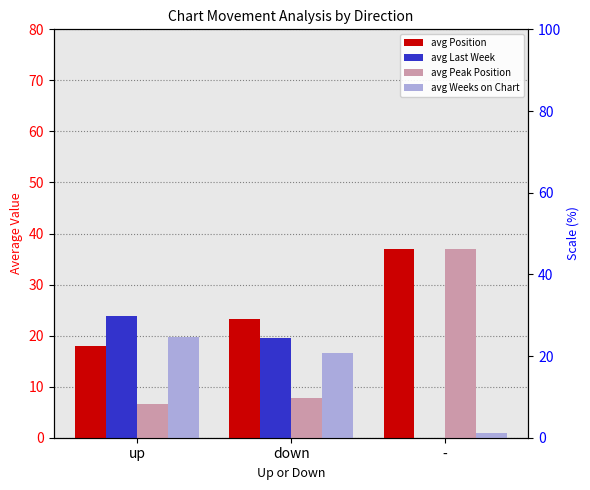

What is the smallest value displayed?

1.0